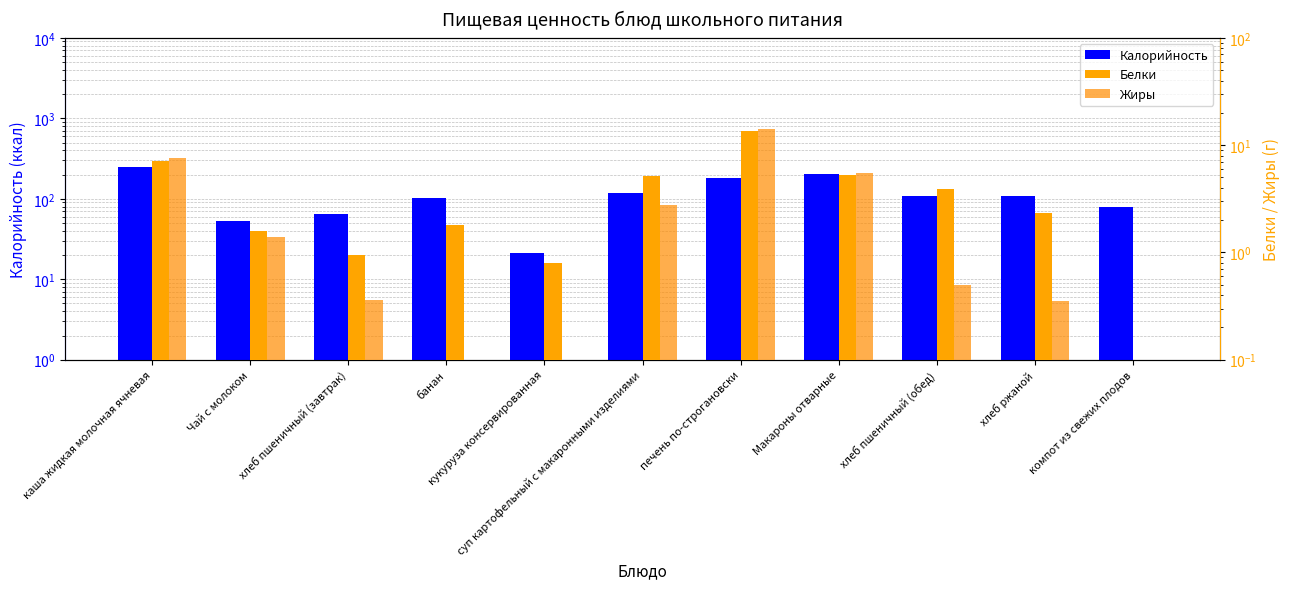

Reading left to right, extract all data points from this chart.

Калорийность: каша жидкая молочная ячневая=245.6	Чай с молоком=53.5	хлеб пшеничный (завтрак)=64.2	банан=103.0	кукуруза консервированная=20.9	суп картофельный с макаронными изделиями=119.6	печень по-строгановски=183.0	Макароны отварные=202.0	хлеб пшеничный (обед)=109.5	хлеб ржаной=107.0	компот из свежих плодов=79.0
Белки: каша жидкая молочная ячневая=7.0	Чай с молоком=1.6	хлеб пшеничный (завтрак)=0.9	банан=1.8	кукуруза консервированная=0.8	суп картофельный с макаронными изделиями=5.2	печень по-строгановски=13.4	Макароны отварные=5.3	хлеб пшеничный (обед)=3.9	хлеб ржаной=2.4	компот из свежих плодов=0.0
Жиры: каша жидкая молочная ячневая=7.6	Чай с молоком=1.4	хлеб пшеничный (завтрак)=0.4	банан=0.0	кукуруза консервированная=0.1	суп картофельный с макаронными изделиями=2.8	печень по-строгановски=14.0	Макароны отварные=5.5	хлеб пшеничный (обед)=0.5	хлеб ржаной=0.3	компот из свежих плодов=0.0